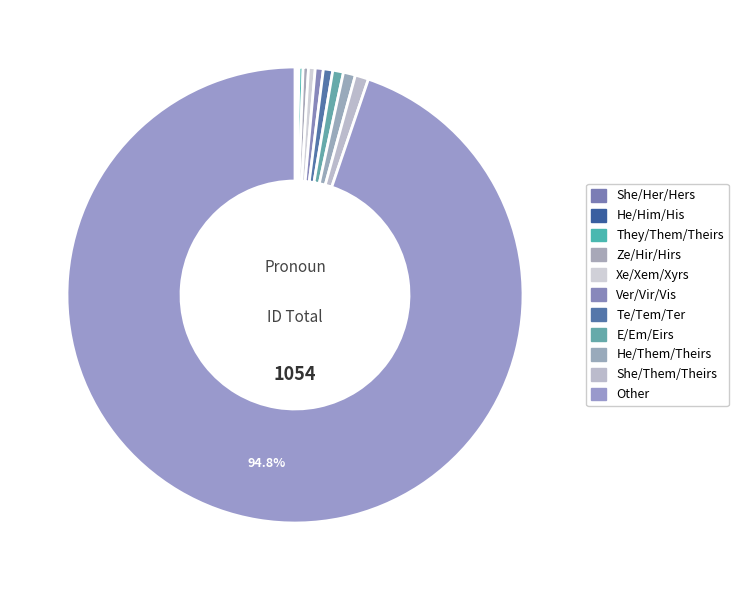

What is the largest slice in the pie chart?

Other